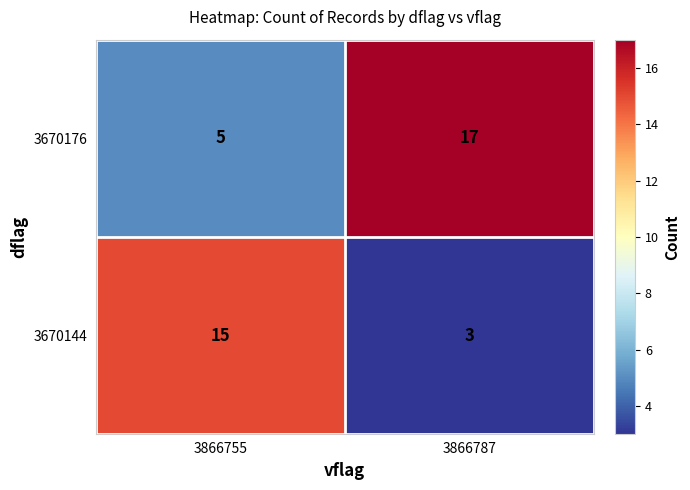

What is the difference between the highest and lowest values at 3866755?

10